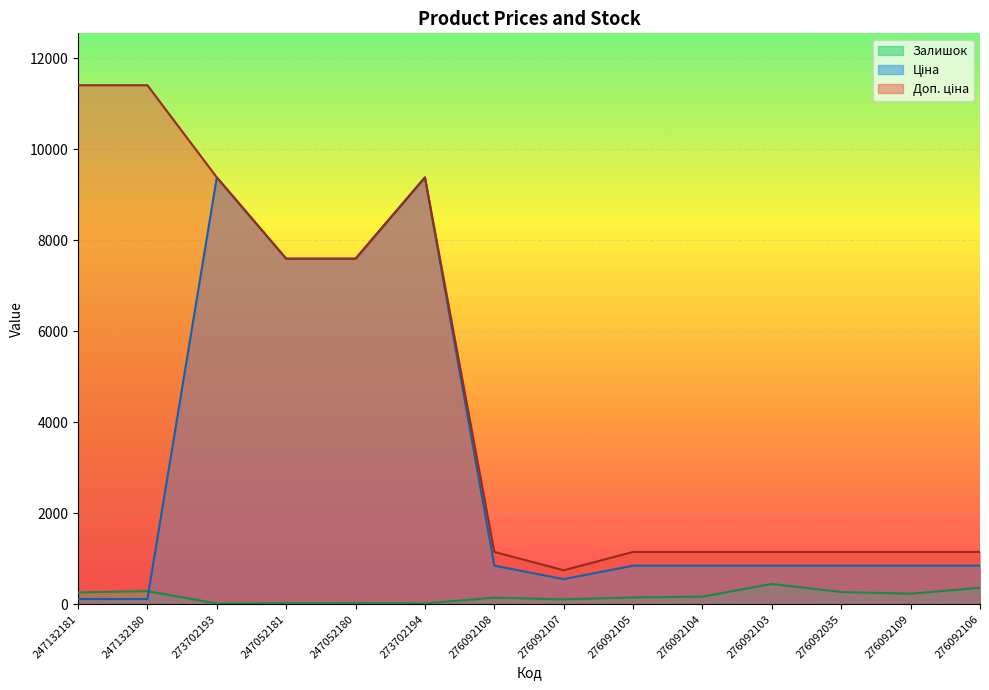

How many lines are shown in the chart?

3